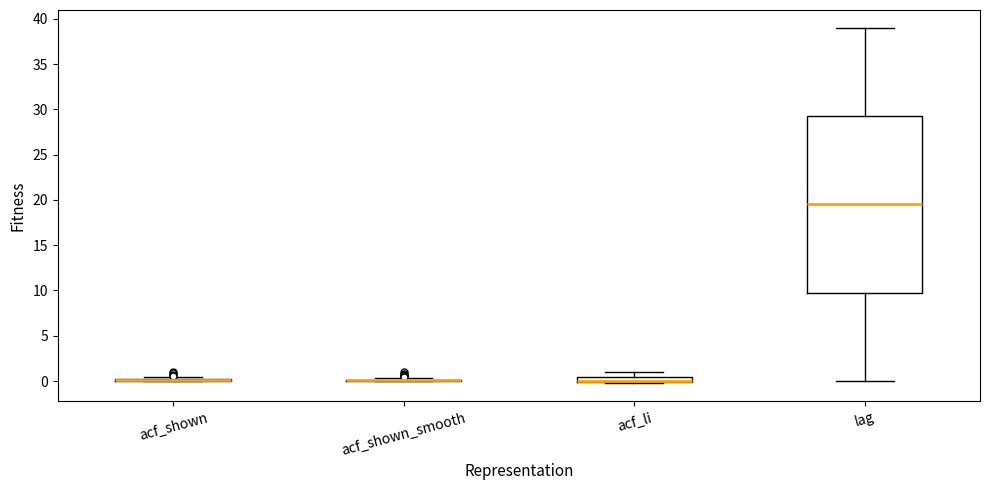

Comparing the boxes themselves (not the whiskers), which one is the tallest?

lag